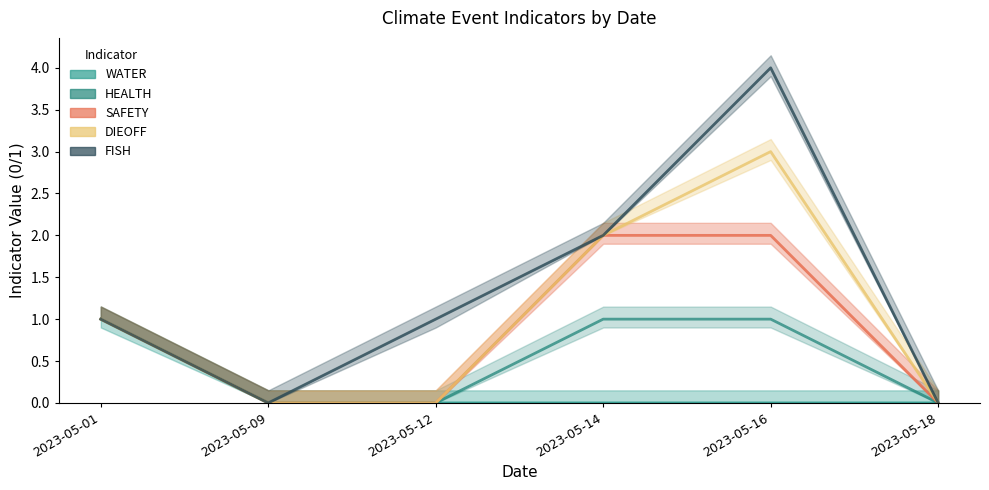

List the series in order of their peak value, lowest first.

WATER, HEALTH, SAFETY, DIEOFF, FISH